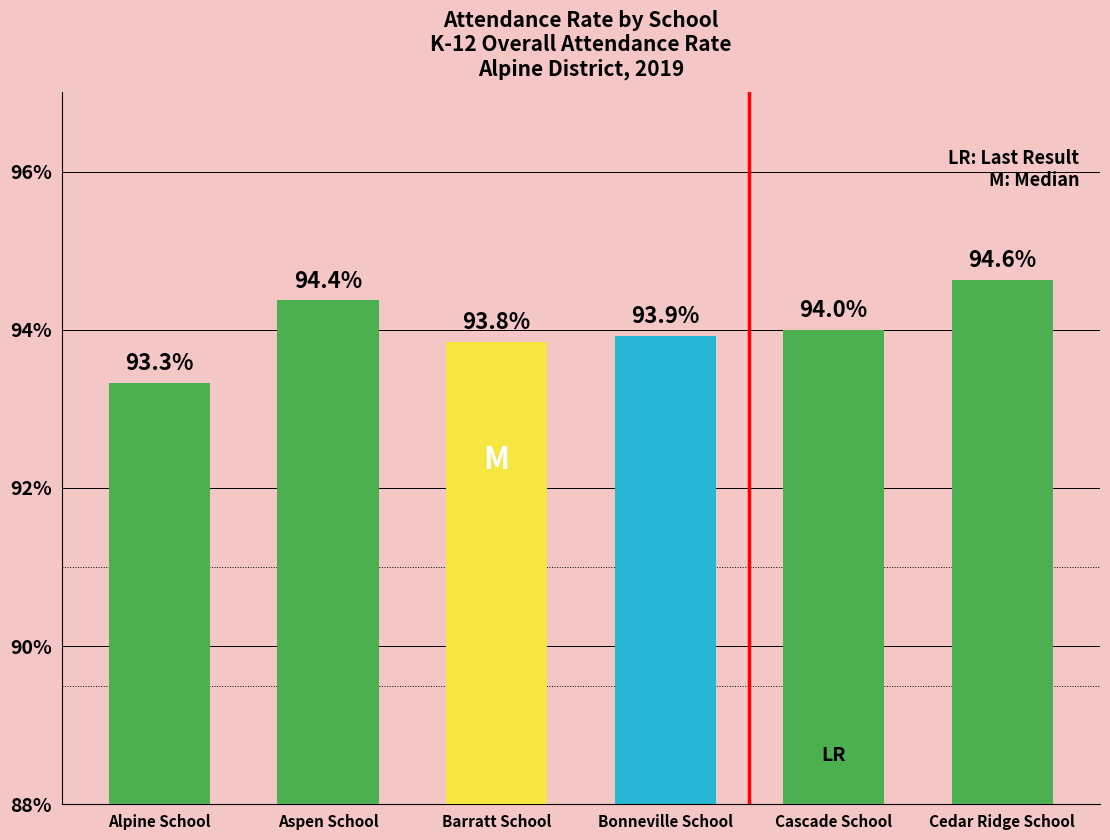

What is the label of the 2nd bar from the right?

Cascade School